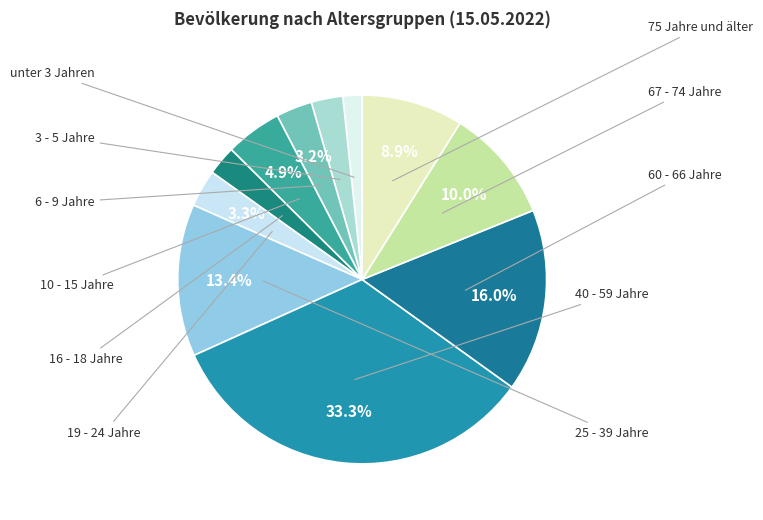

What is the smallest slice in the pie chart?

unter 3 Jahren